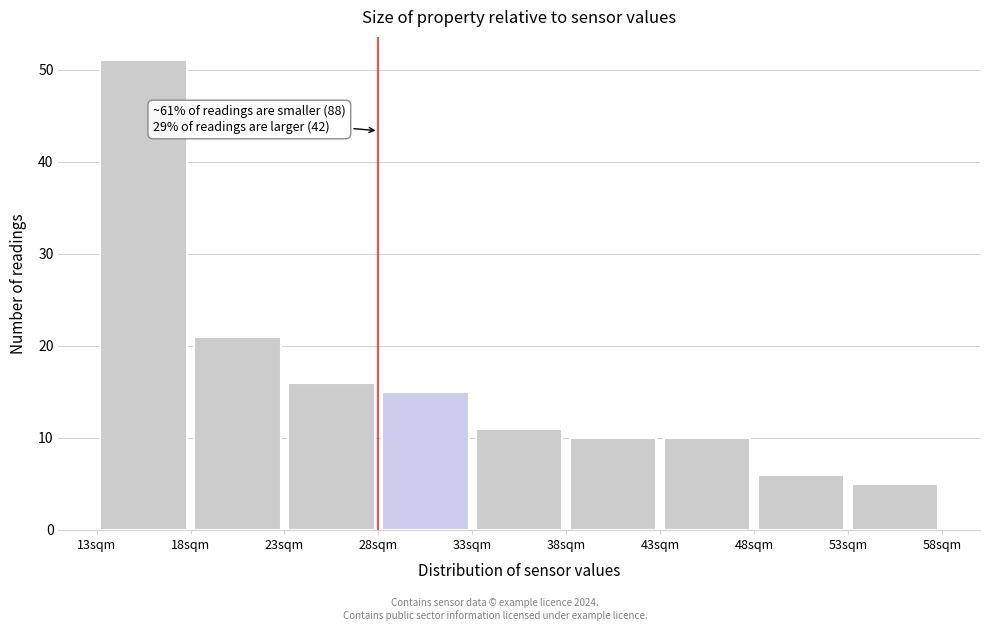

Which range on the x-axis has the tallest bar?

13 to 18